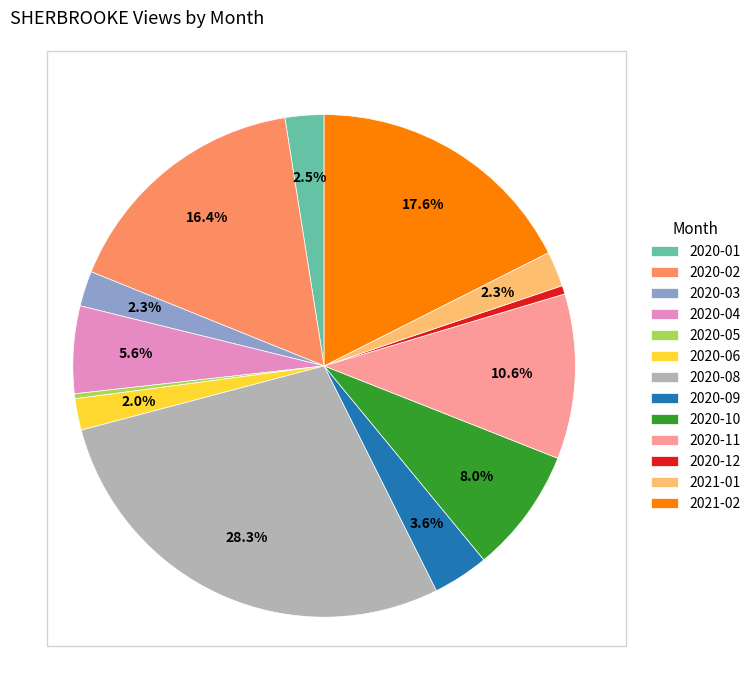

What percentage is the 2021-02 slice, to the nearest percent?

18%